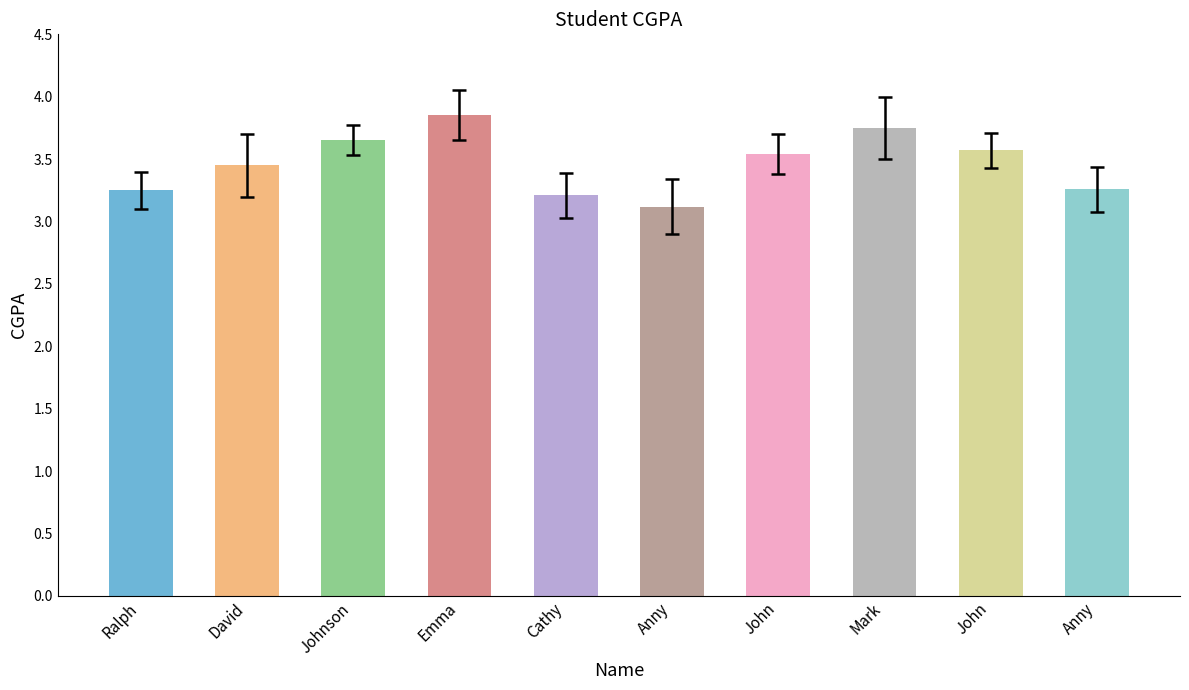

What is the label of the 6th bar from the left?

Anny